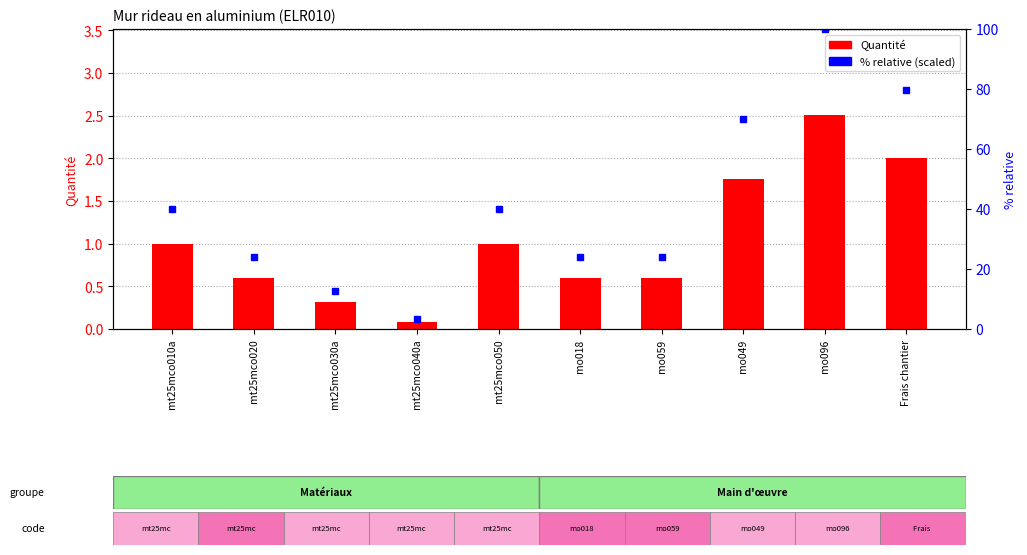

Rank the series by their average value, from lowest to highest.

Quantité, % relative (scaled)